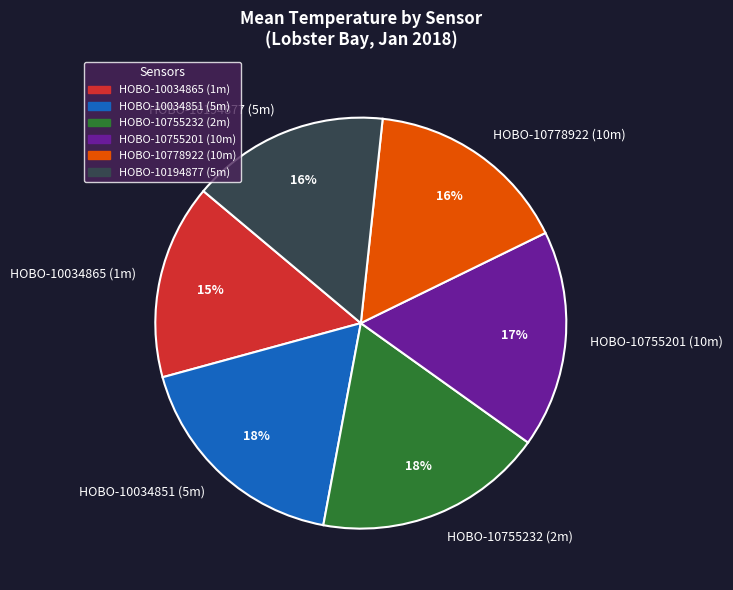

Is there any slice that represents more than half of the pie?

No